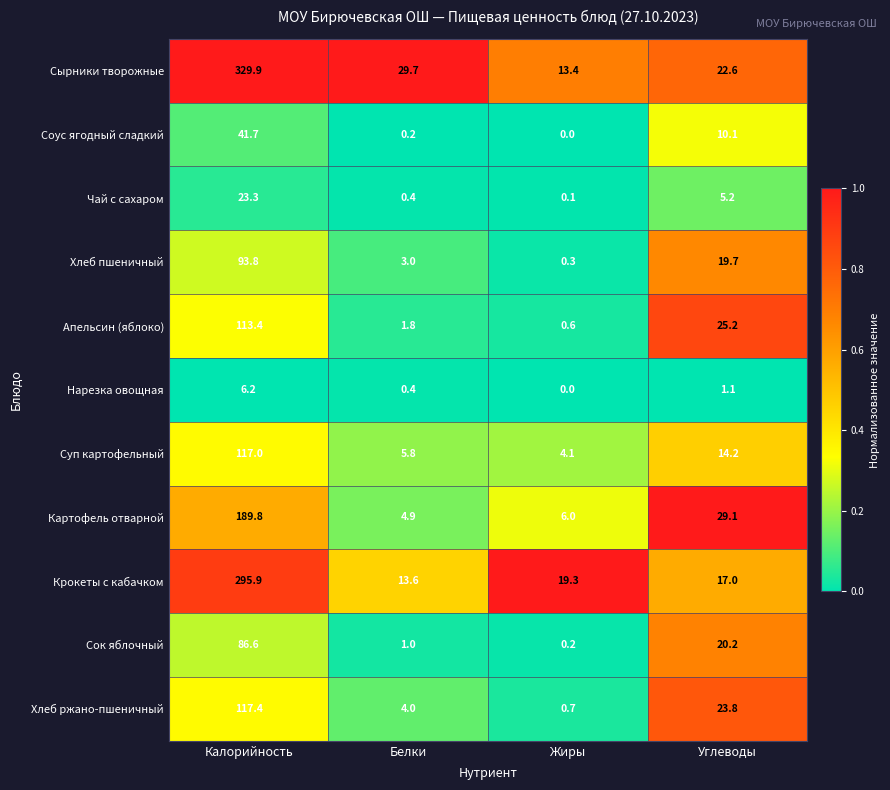

What is the sum of the Хлеб пшеничный values at Углеводы and Калорийность?

113.5